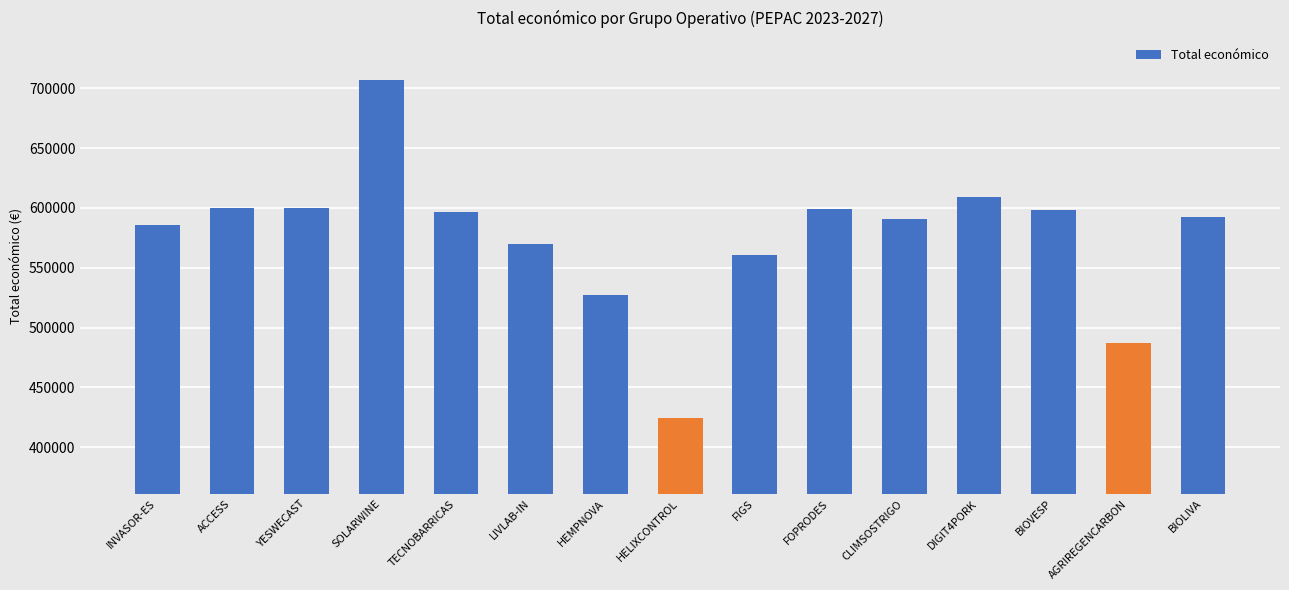

What is the smallest value displayed?

424720